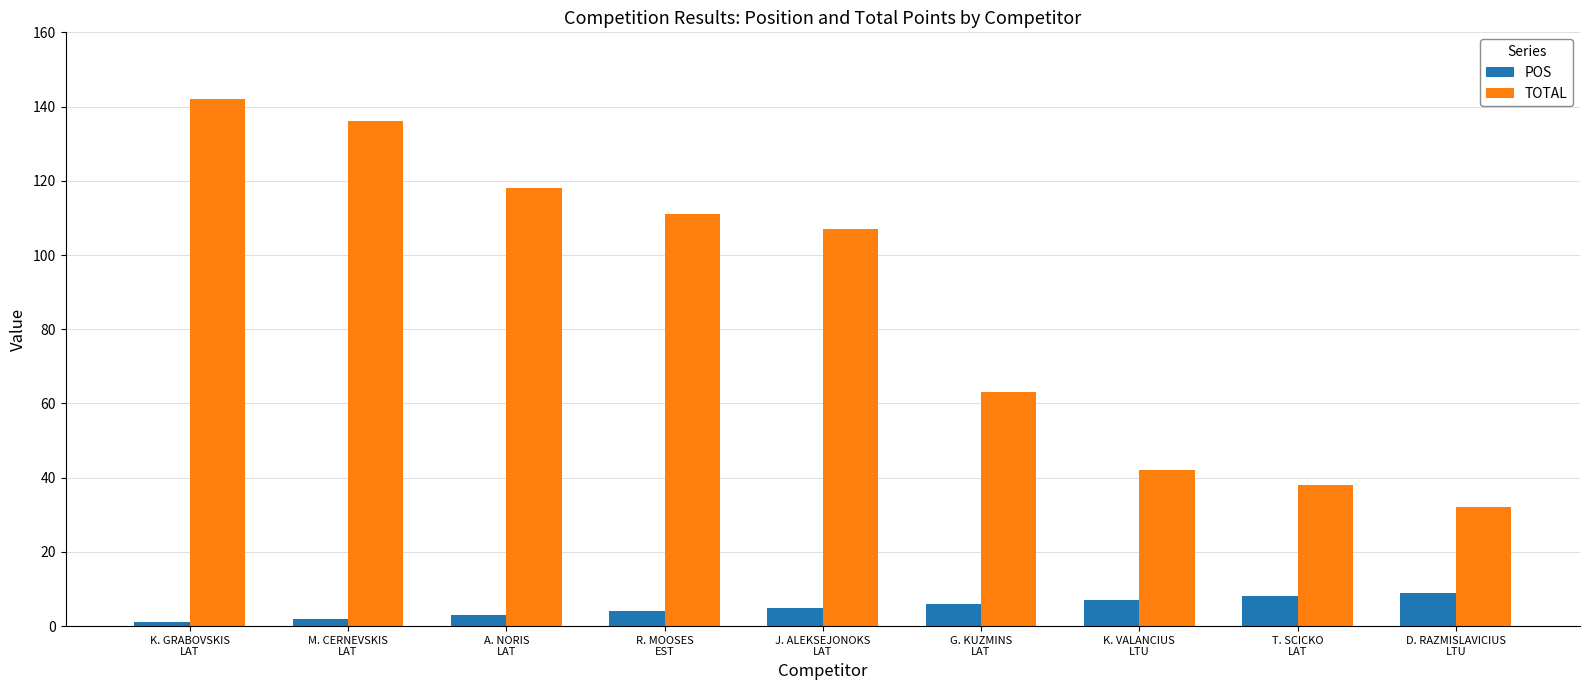

Count the number of categories in the chart.

9